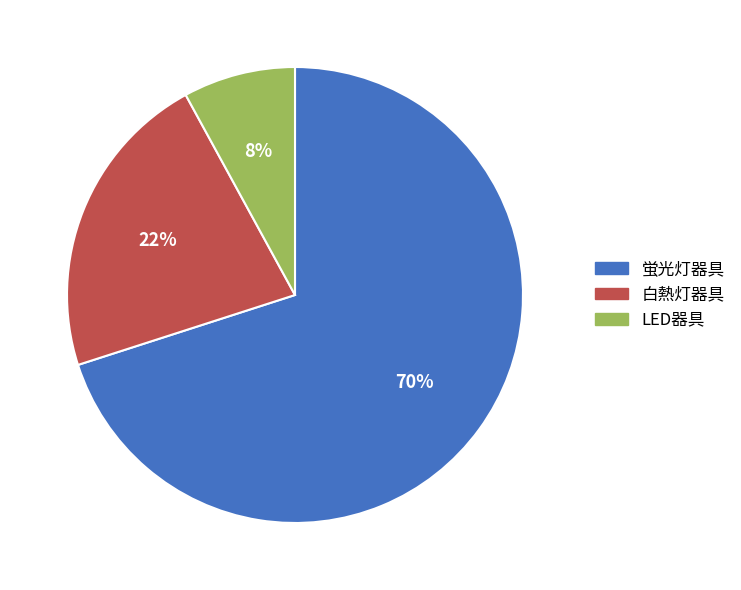

Combined, do 白熱灯器具 and 蛍光灯器具 account for over 50%?

Yes